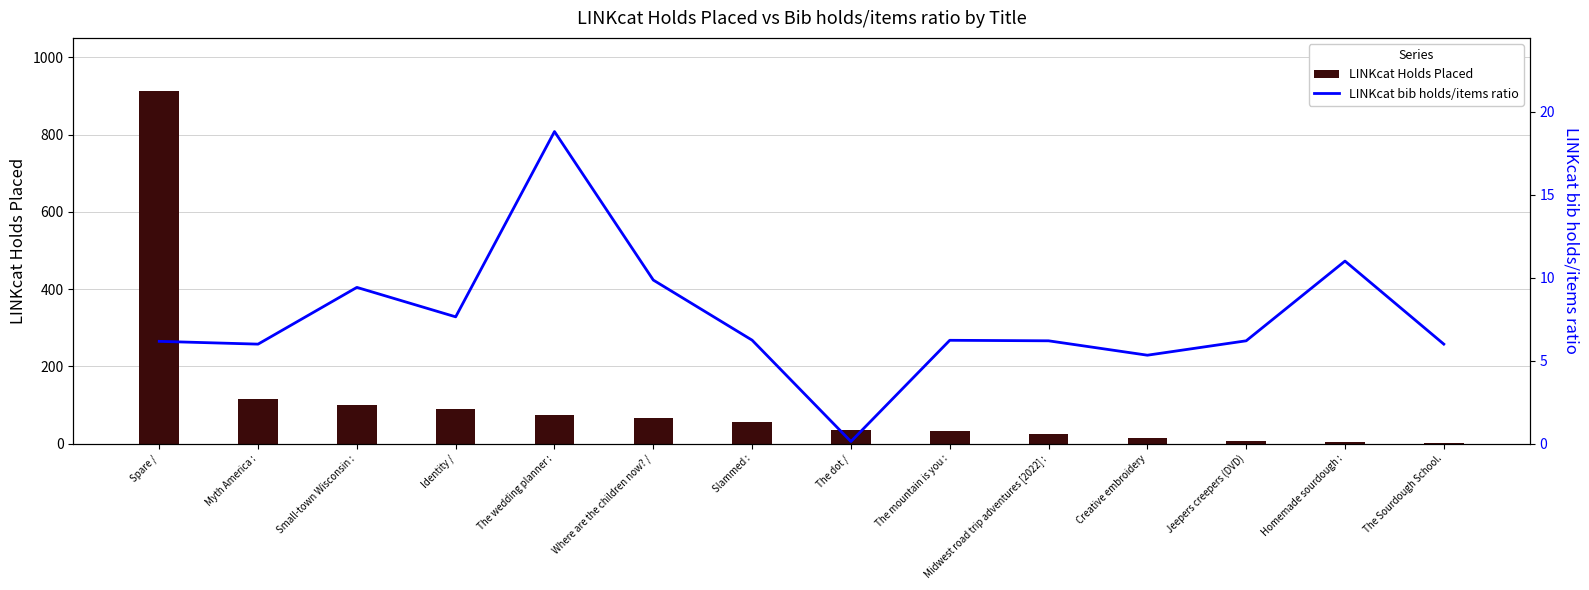

What position from the left is The mountain is you :?

9